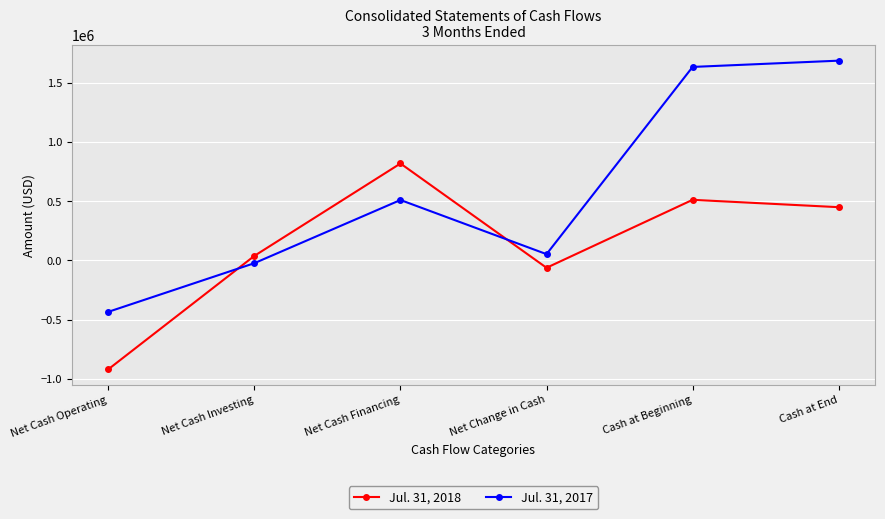

Between which two adjacent categories do Jul. 31, 2017 and Jul. 31, 2018 first intersect?

Net Cash Operating and Net Cash Investing